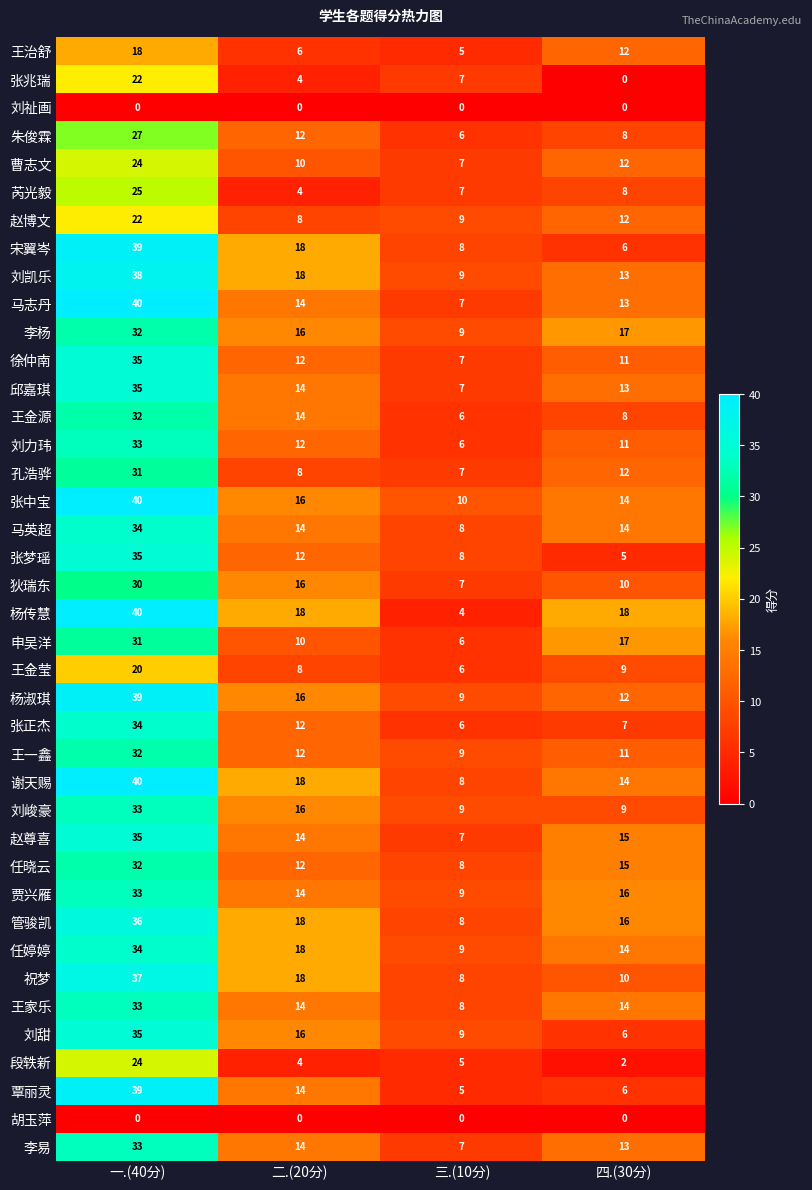

What is the sum of the 王金源 values at 一.(40分) and 三.(10分)?

38